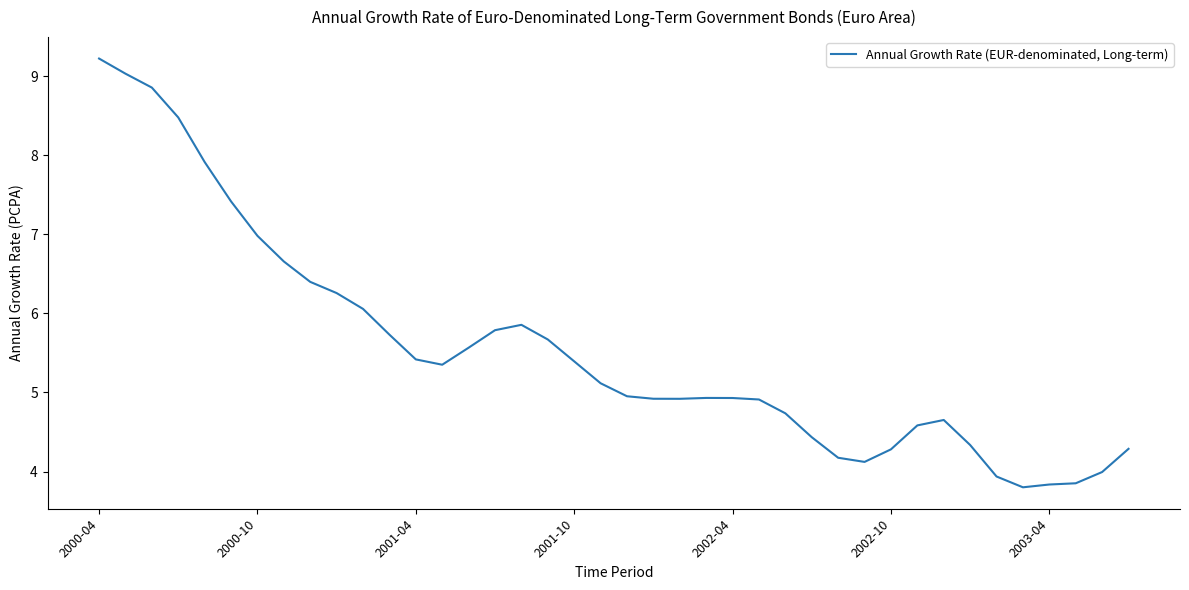

What is the greatest value displayed?

9.2